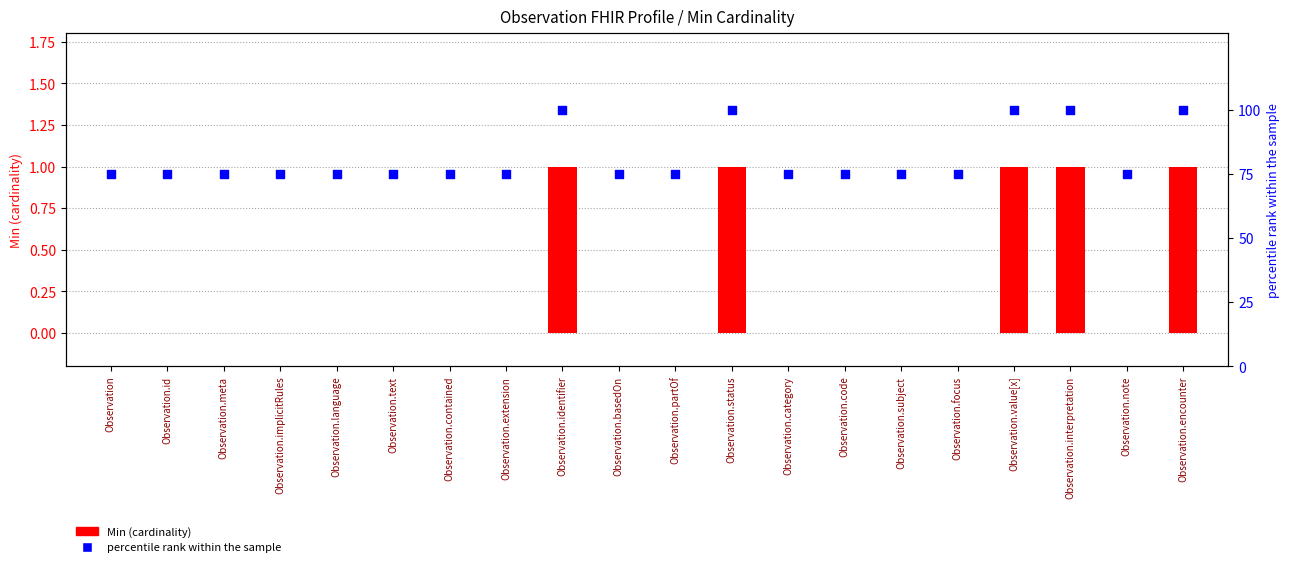

Which series has the largest Y range (max minus min)?

percentile rank within the sample